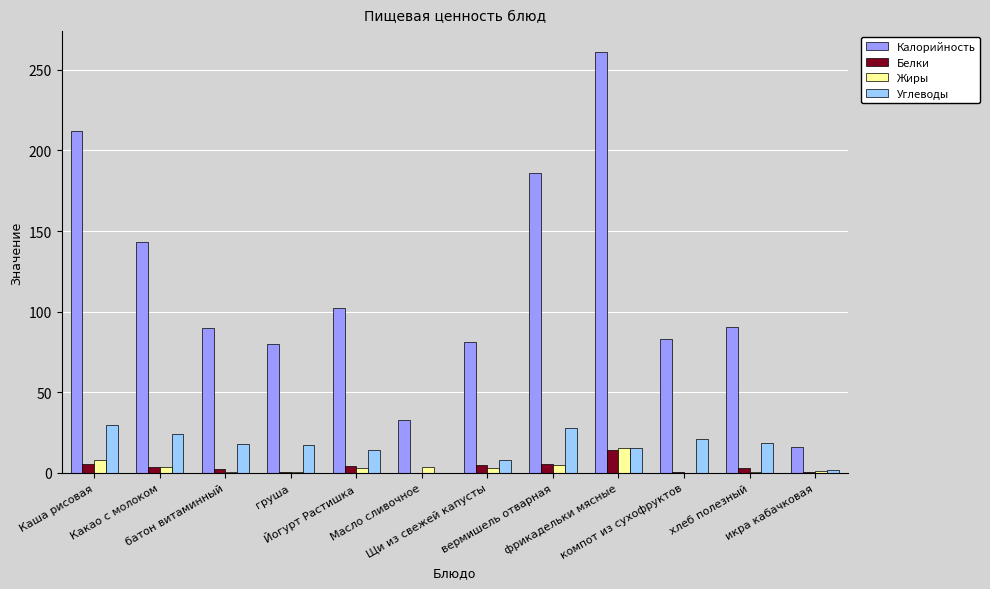

What is the sum of all Калорийность values?

1376.9